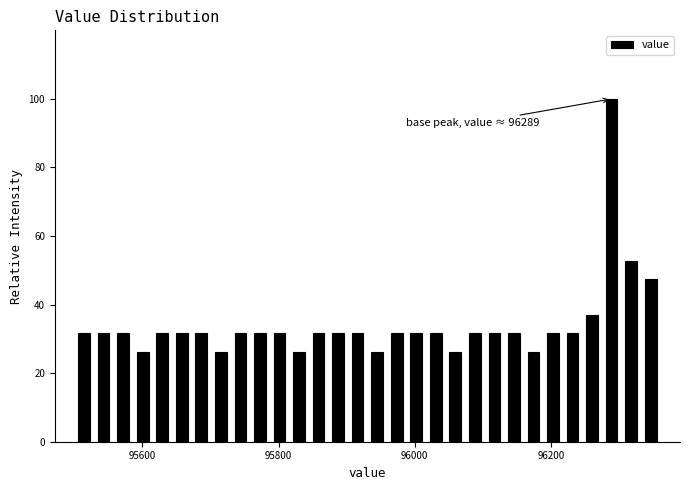

Read against the x-axis, roughly where is the centre of the tallest bar?

96280